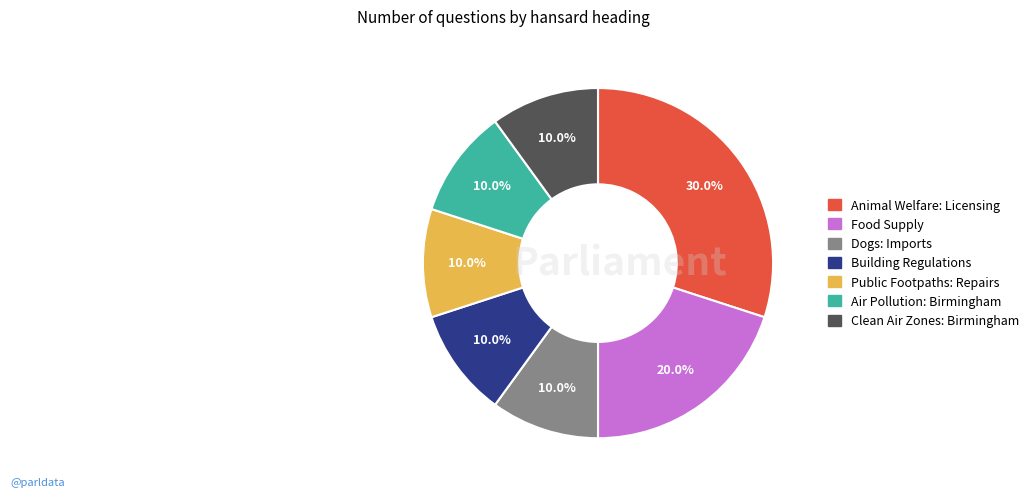

Does any single category account for the majority?

No